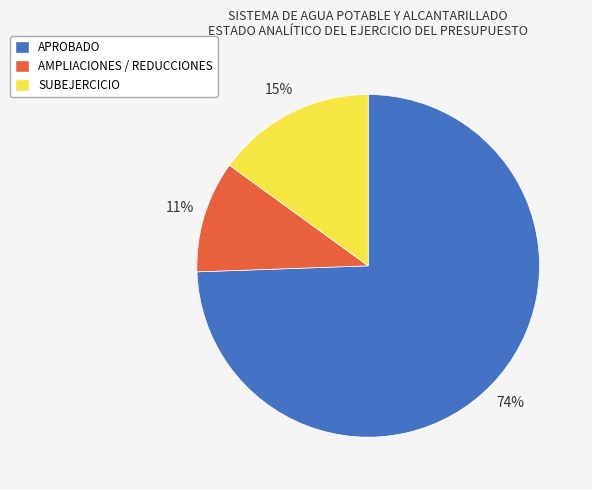

Combined, do SUBEJERCICIO and AMPLIACIONES / REDUCCIONES account for over 50%?

No